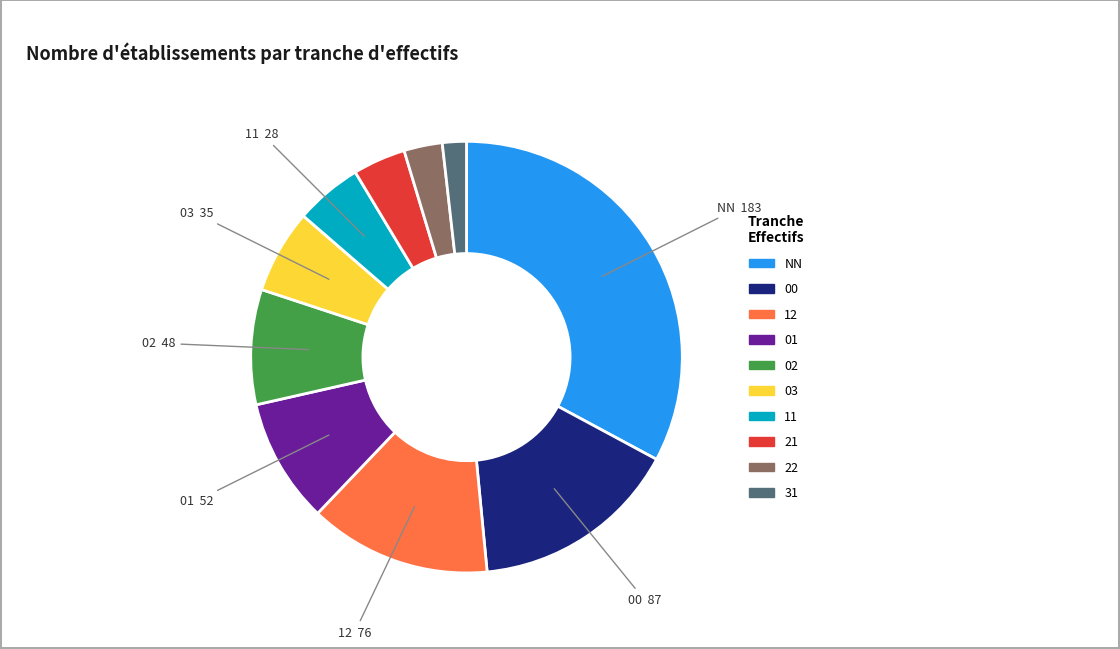

How many slices are in this pie chart?

10